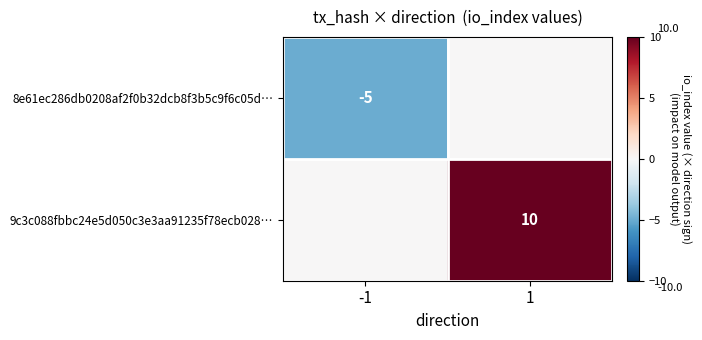

Between -1 and 1, which is larger?

1